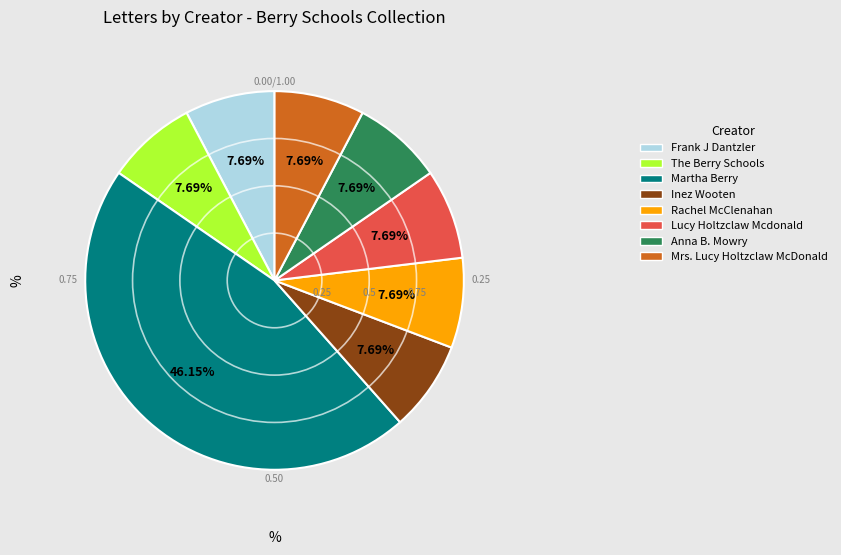

How many slices are in this pie chart?

8